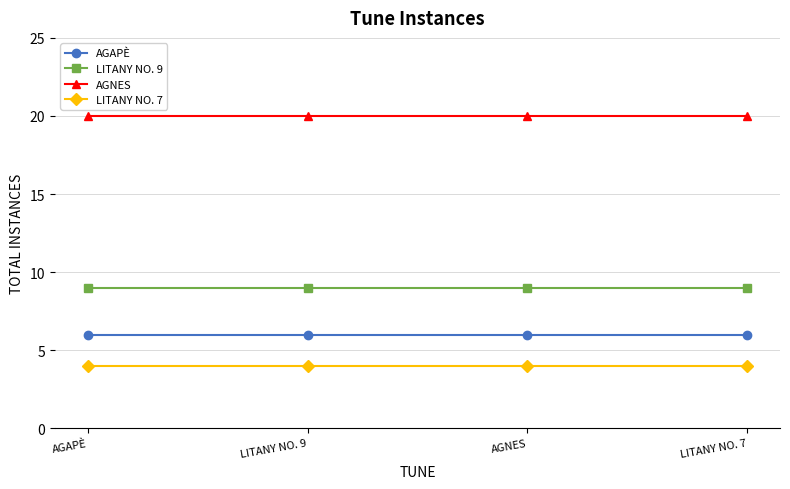

True or false: AGNES has more than 2 interior local peaks.

False